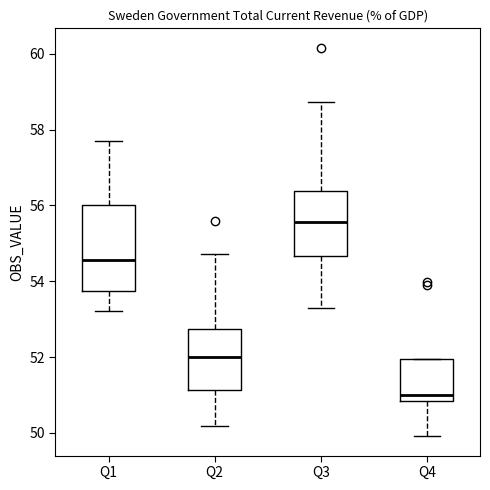

Which box's median line is the highest?

Q3